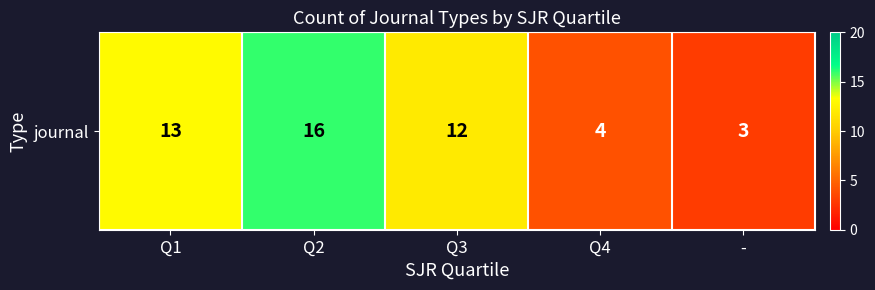

What is the maximum value shown in the chart?

16